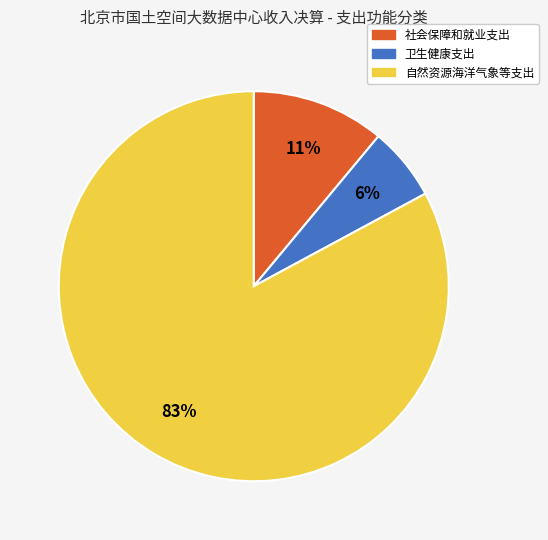

Is the sum of 自然资源海洋气象等支出 and 卫生健康支出 greater than half?

Yes